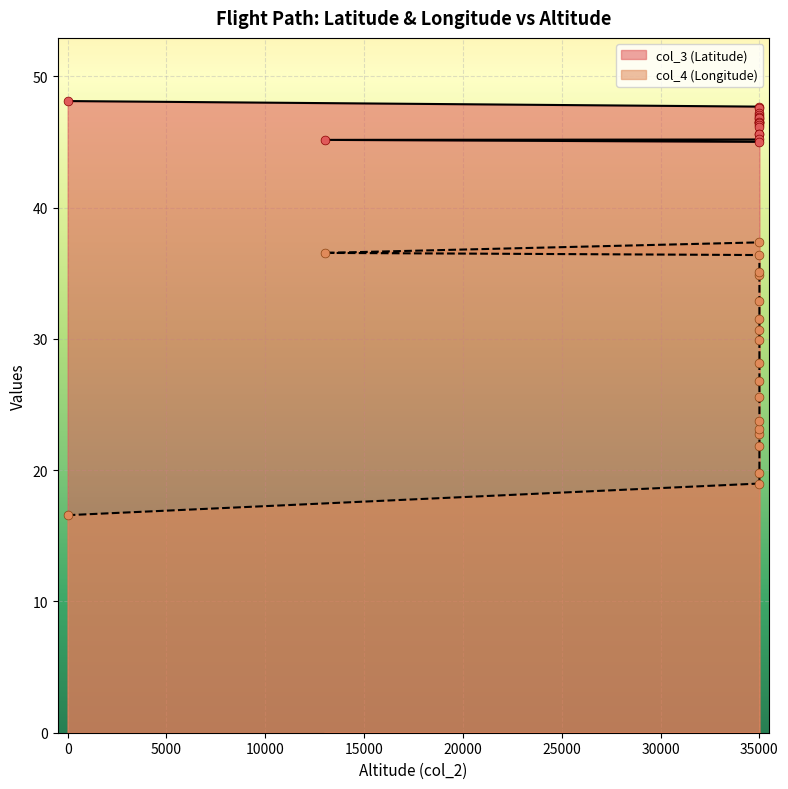

What are all the series names shown in the legend?

col_3 (Latitude), col_4 (Longitude)